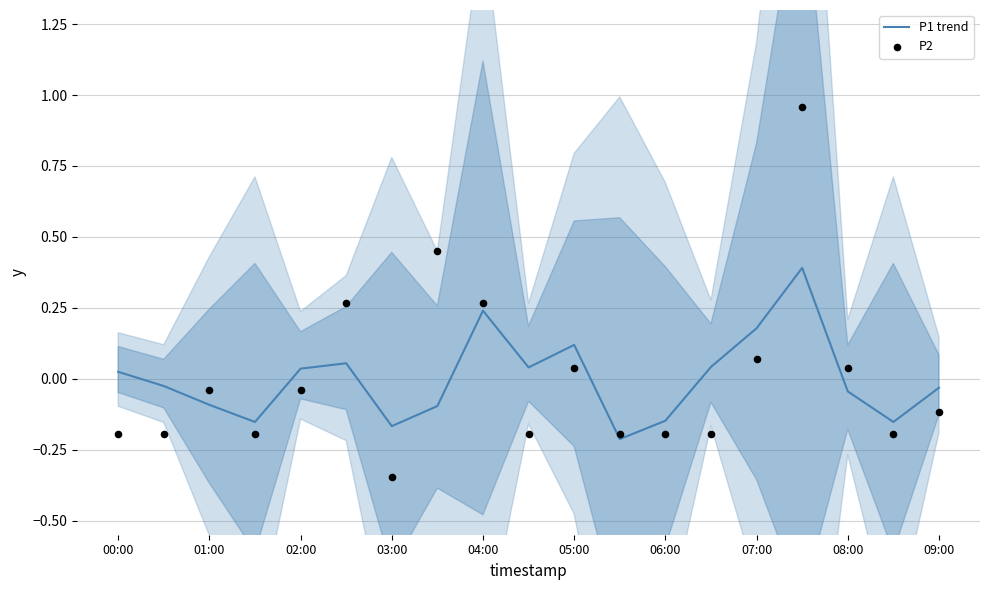

Which series has the largest total across all categories?

P1 trend